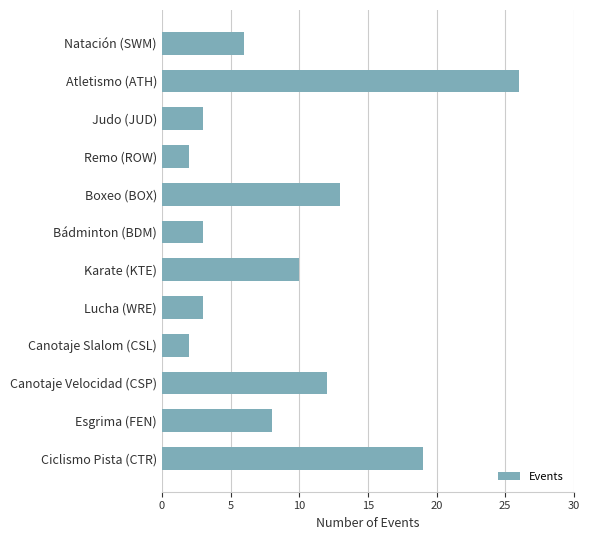

At which category does the chart reach its peak across all series?

Atletismo (ATH)